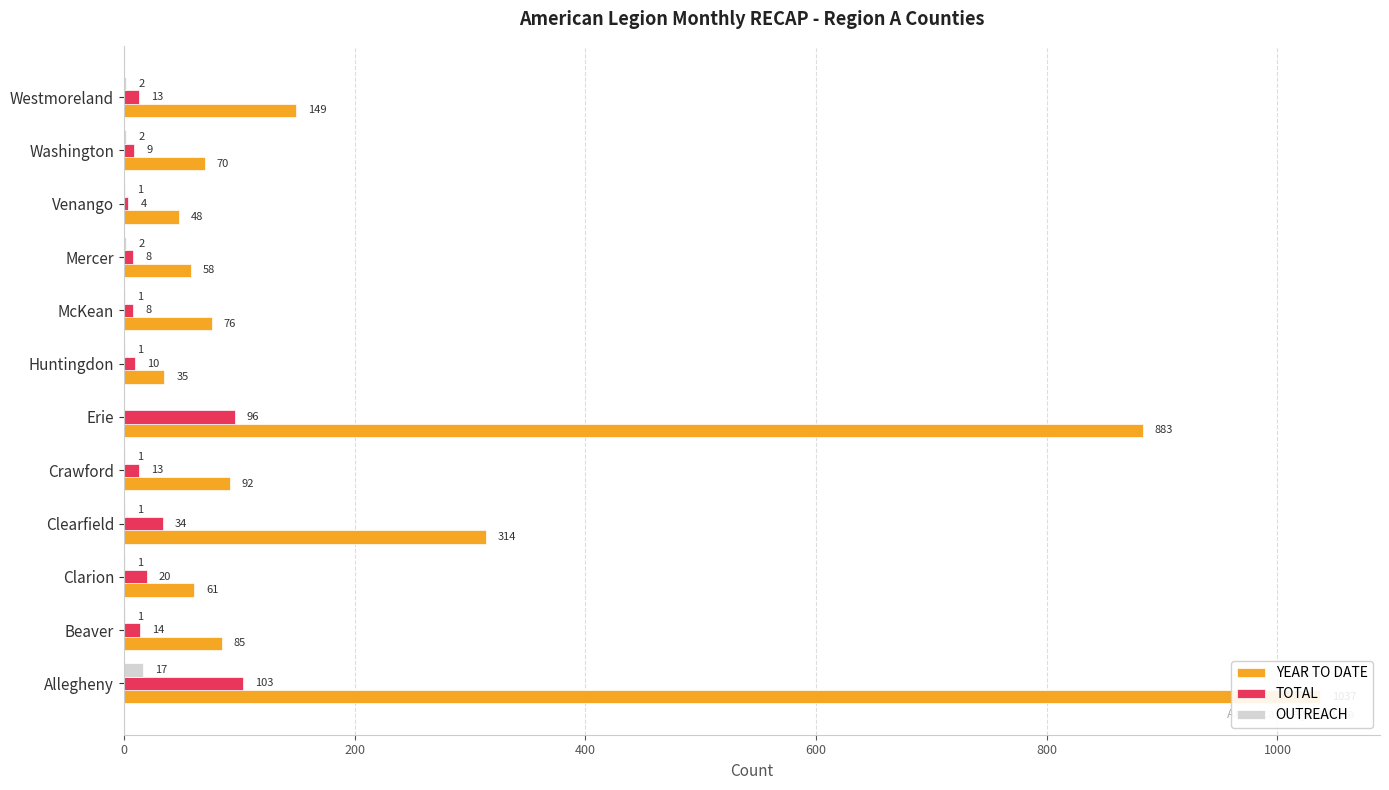

Which series has the widest spread of values?

YEAR TO DATE